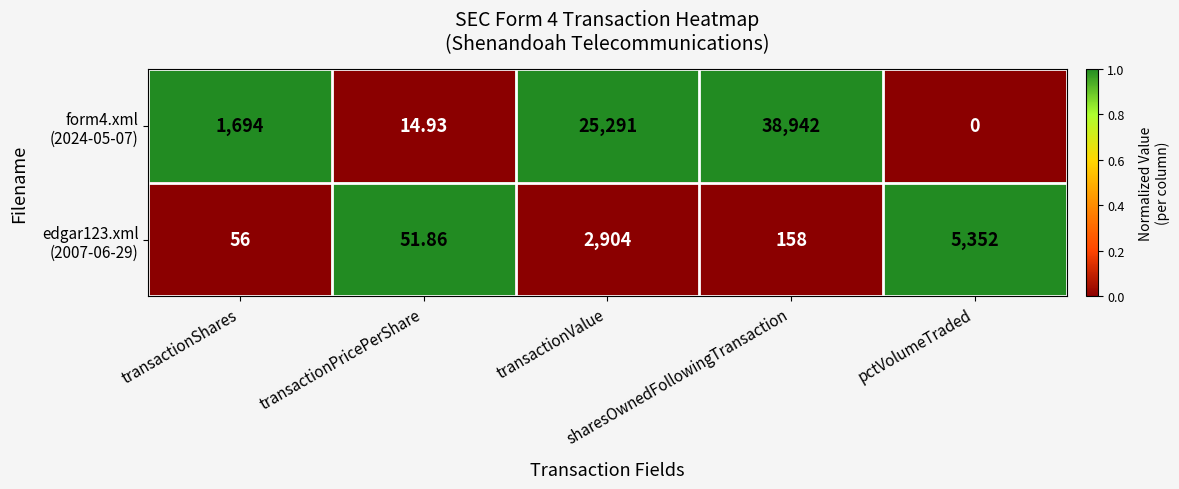

At which category is the sum across all series the highest?

sharesOwnedFollowingTransaction